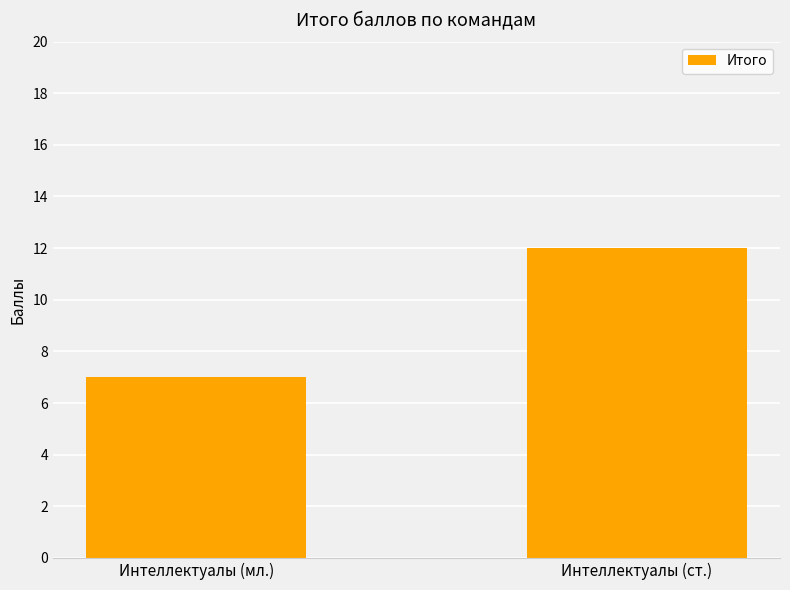

Which category has the lowest value across all series?

Интеллектуалы (мл.)